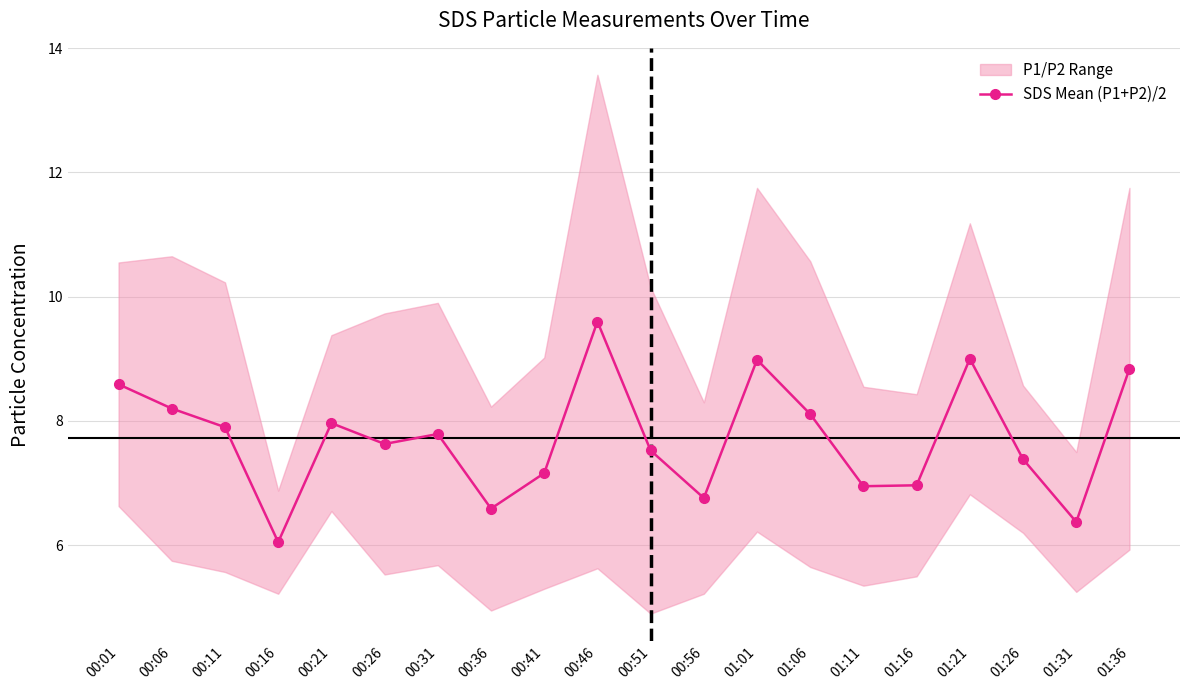

At which category does the data reach its first local valley?

00:16